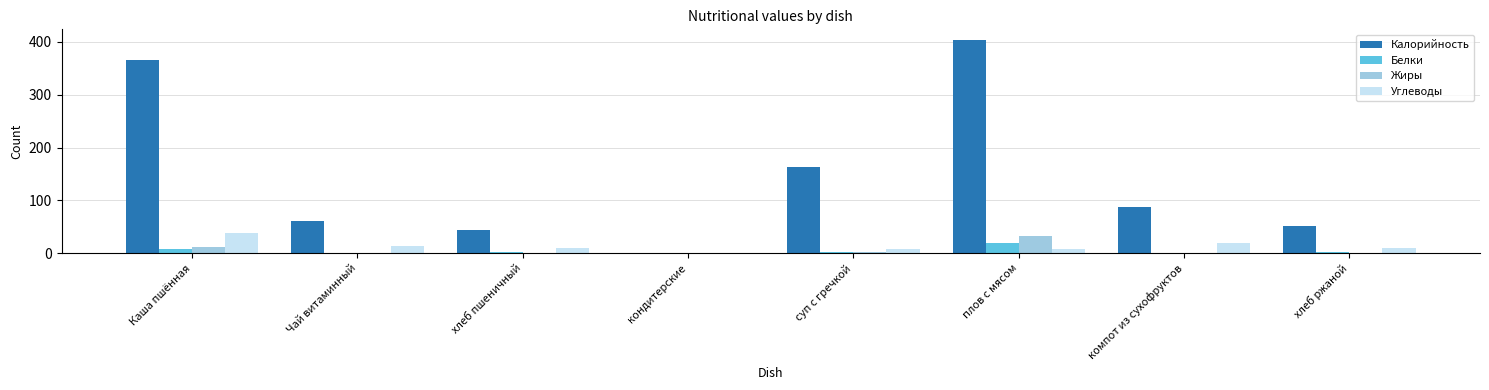

Which series has the largest total across all categories?

Калорийность